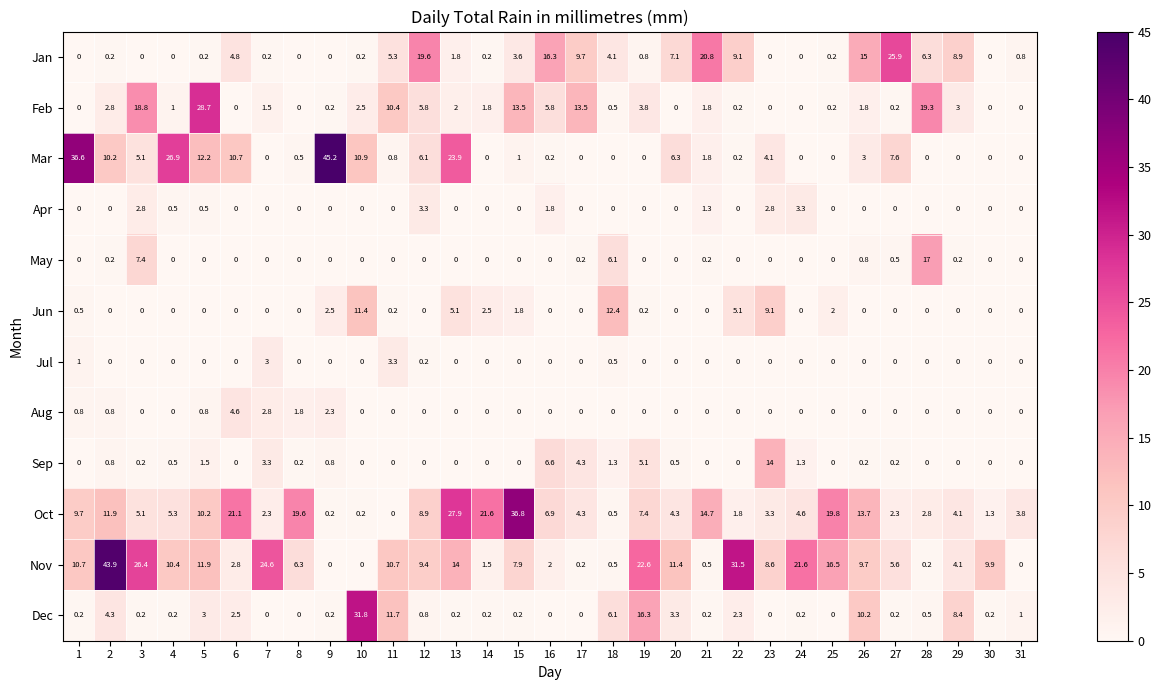

True or false: Feb has a value of 5.8 at 16.

True